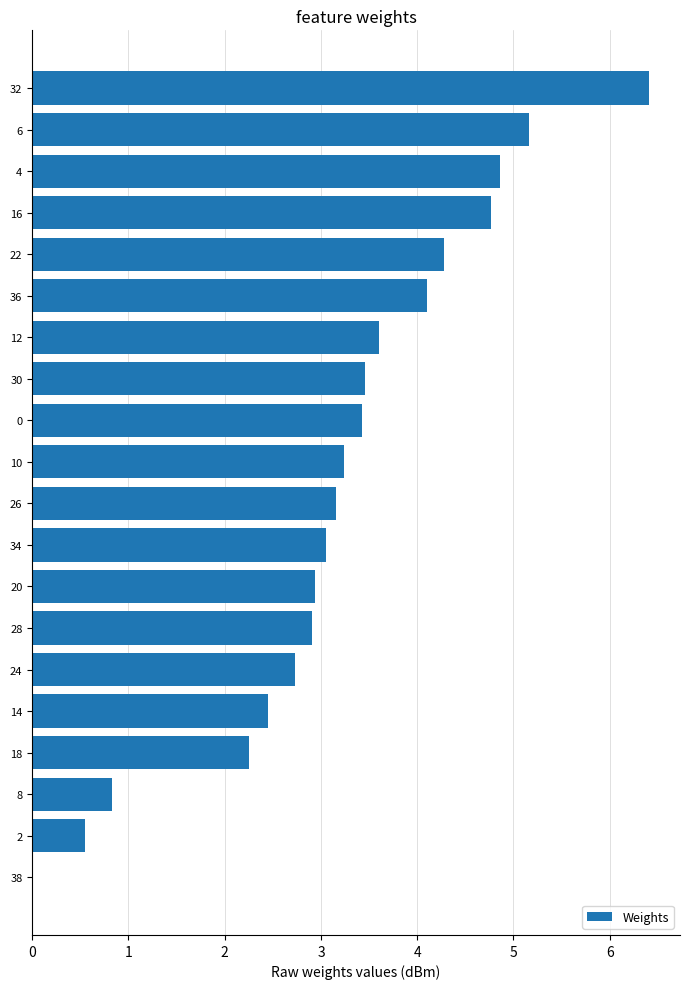

What is the greatest value displayed?

6.4